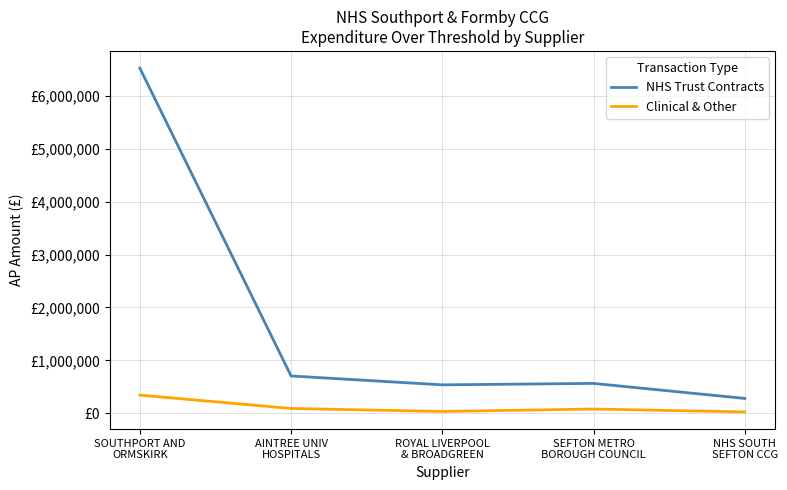

Where is the first local maximum for NHS Trust Contracts?

SEFTON METRO
BOROUGH COUNCIL